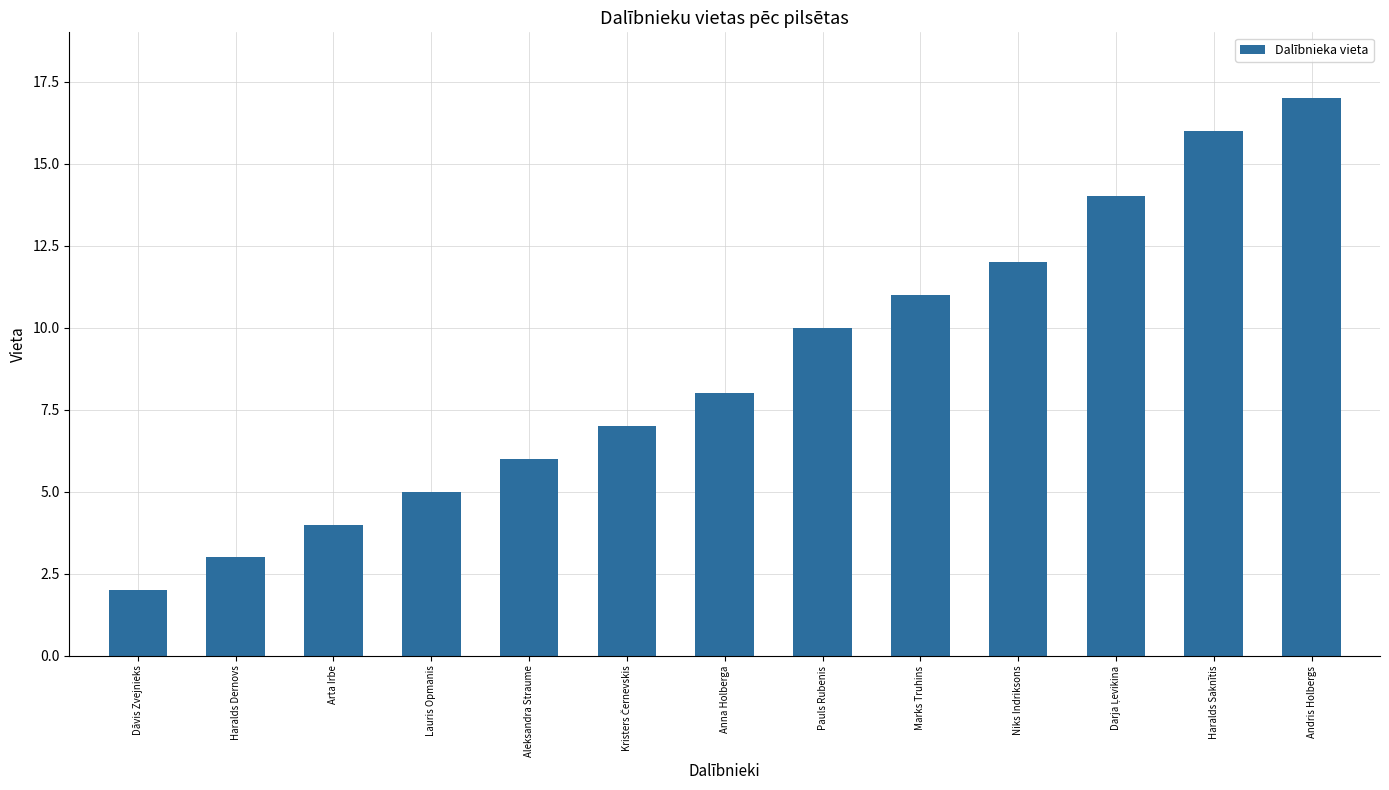

Which has a higher value, Pauls Rubenis or Marks Truhins?

Marks Truhins